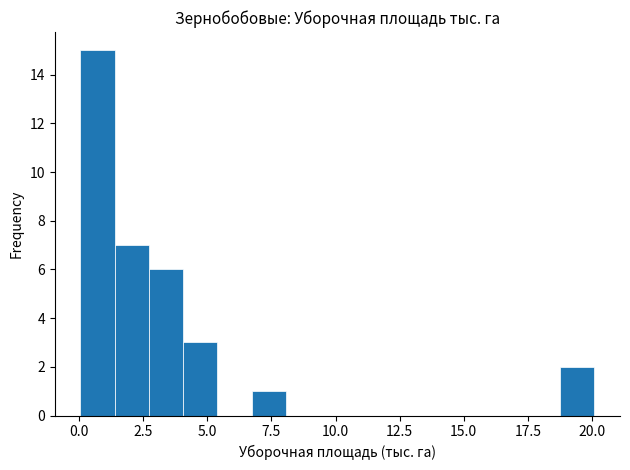

Around what value on the x-axis is the tallest bar? Give the approximate position of its centre, as read against the axis.

0.5